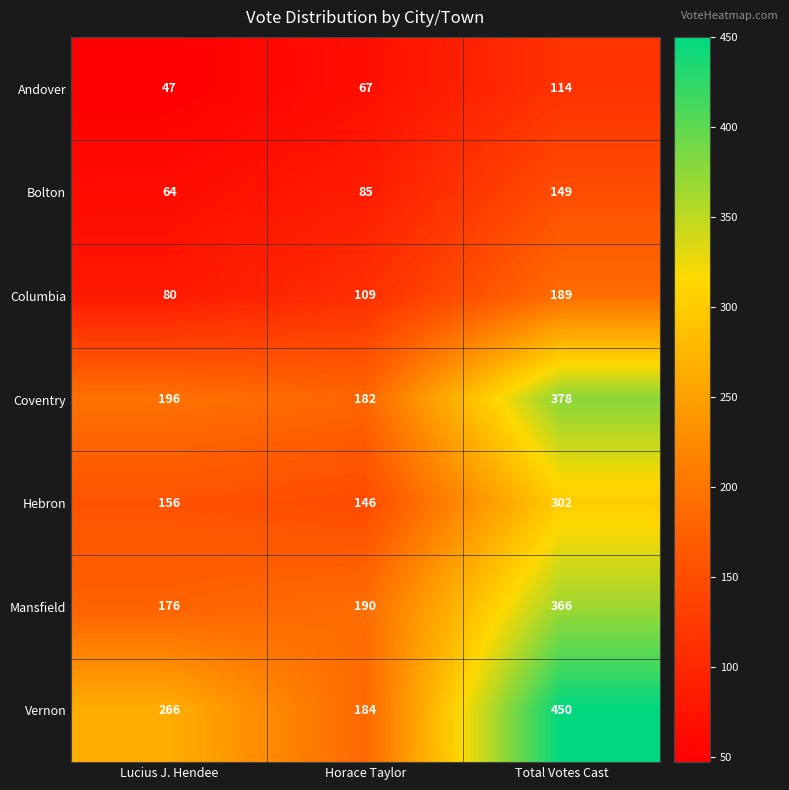

Reading left to right, extract all data points from this chart.

Andover: 47	67	114
Bolton: 64	85	149
Columbia: 80	109	189
Coventry: 196	182	378
Hebron: 156	146	302
Mansfield: 176	190	366
Vernon: 266	184	450